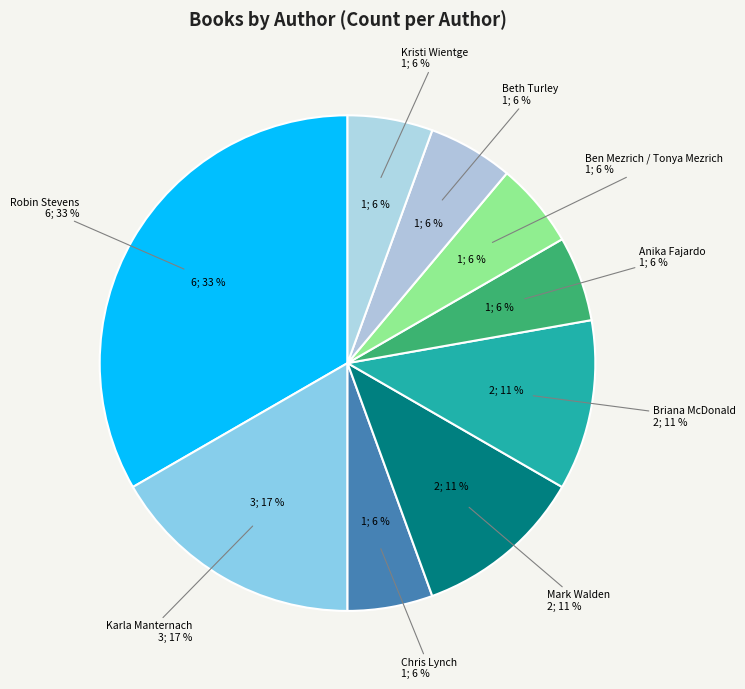

The Kristi Wientge slice represents 1% of the pie. True or false?

False